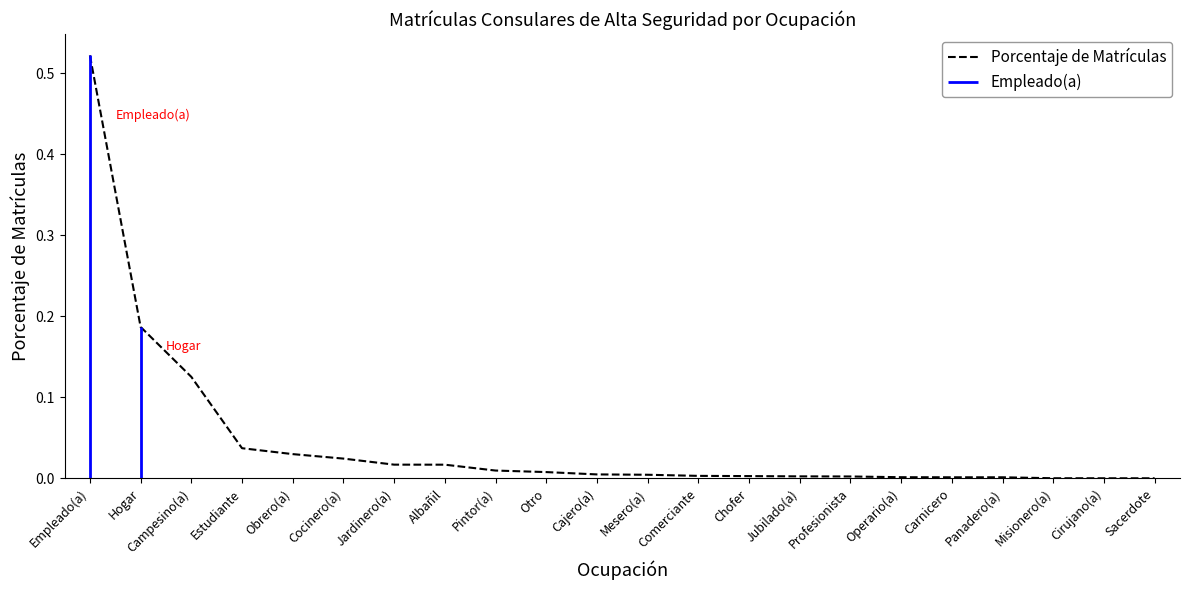

What is the label of the 12th point from the right?

Cajero(a)